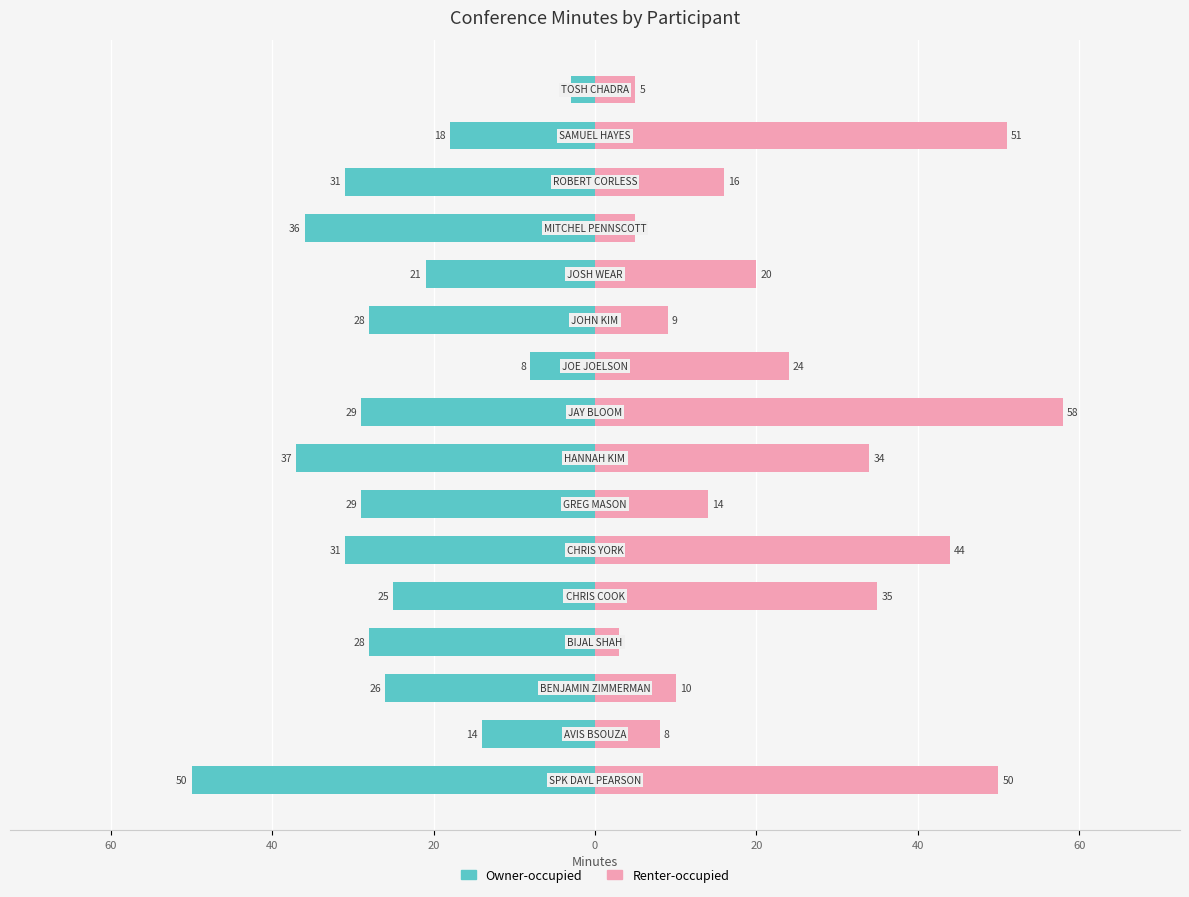

At how many categories does at least one series exceed 40?

4